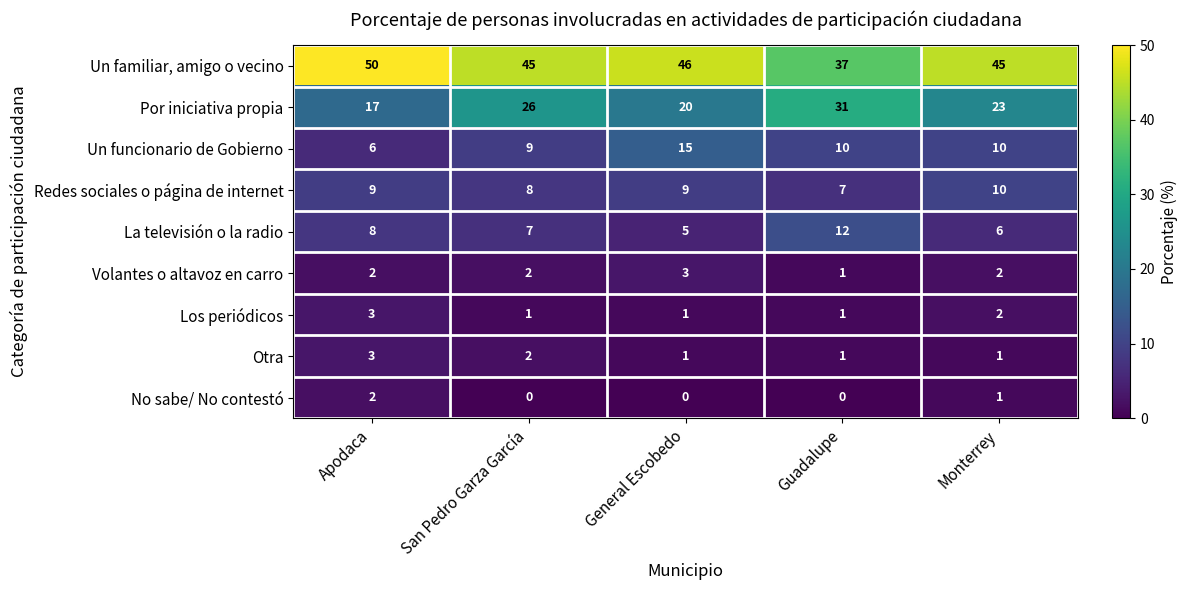

Is it true that La televisión o la radio equals 6 at Monterrey?

True